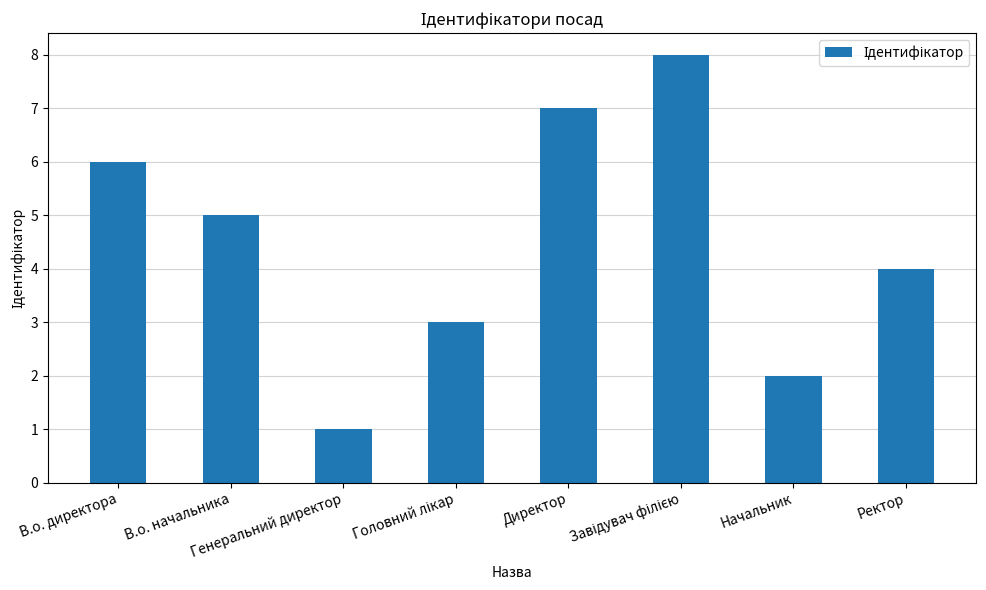

Does the chart contain stacked bars?

No